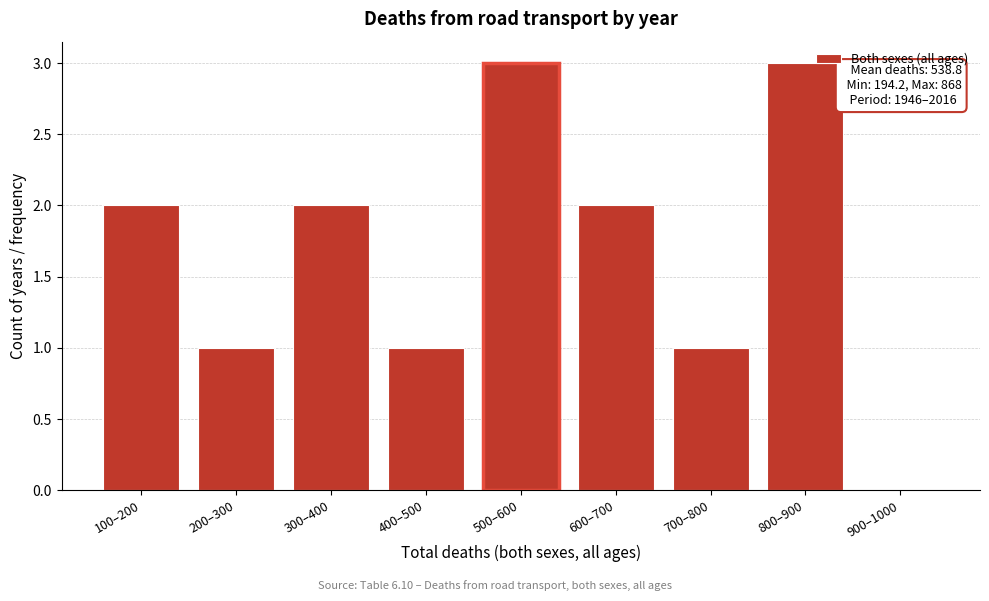

Reading left to right, extract all data points from this chart.

100–200=2	200–300=1	300–400=2	400–500=1	500–600=3	600–700=2	700–800=1	800–900=3	900–1000=0